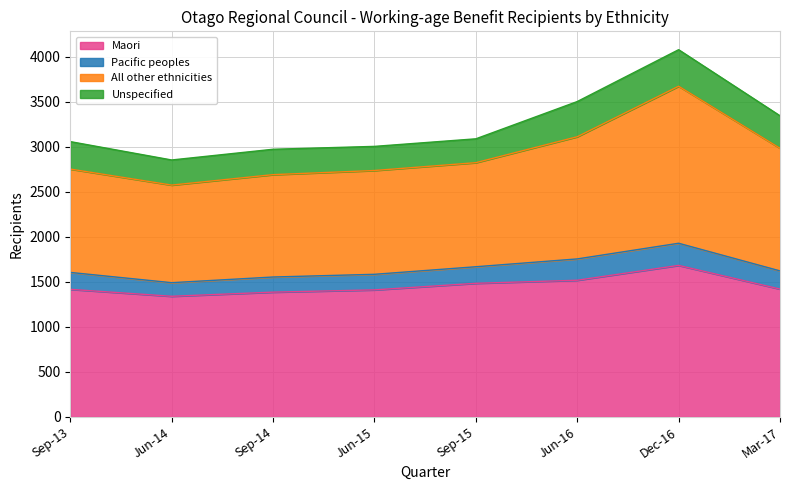

What is the approximate value of Maori at Sep-13?

1417